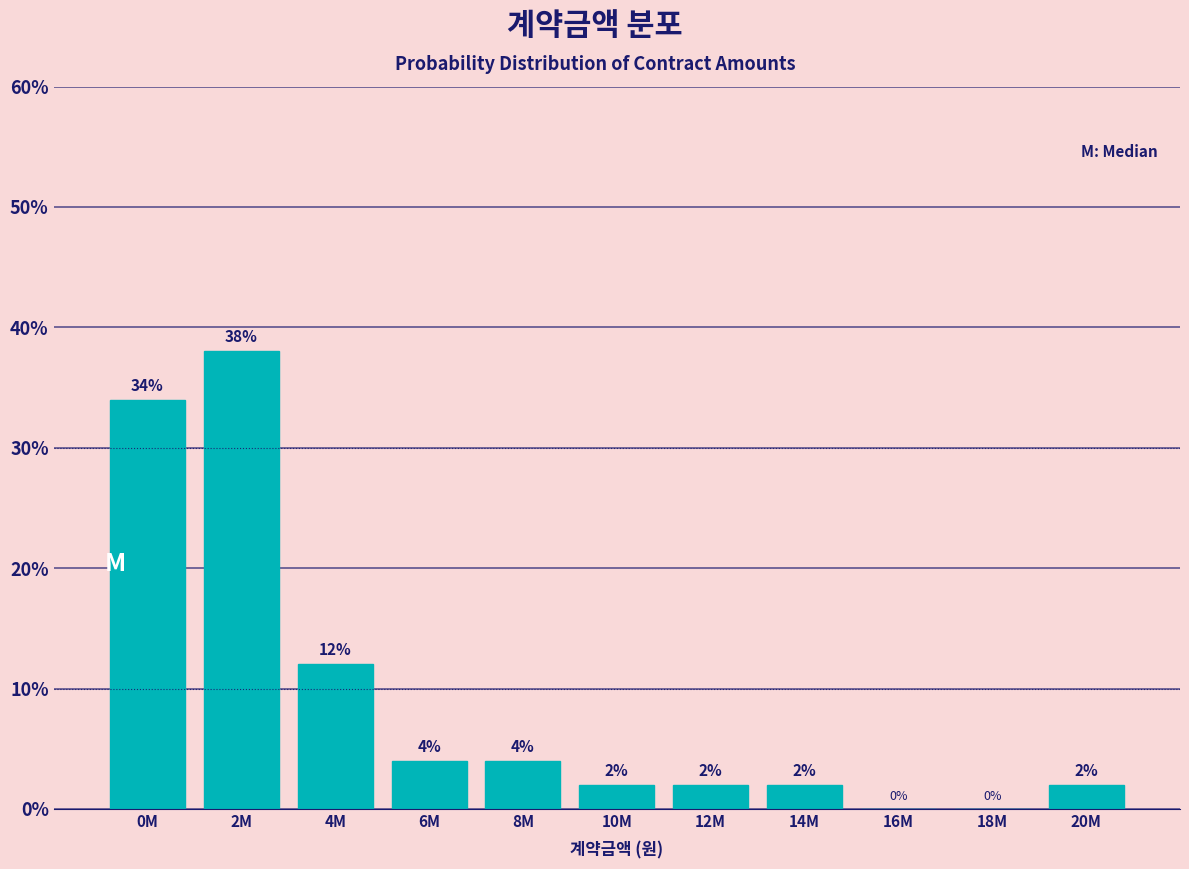

Reading right to left, what are all the values shown in this chart?

20M=2	18M=0	16M=0	14M=2	12M=2	10M=2	8M=4	6M=4	4M=12	2M=38	0M=34